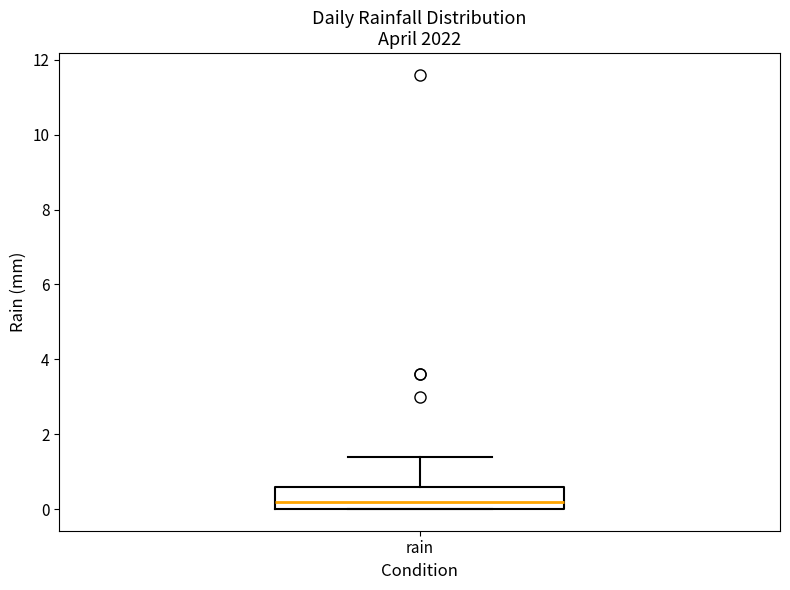

Read this box plot against the y-axis: the position of the median line, the range covered by the box, and the ends of both whiskers. The values are not printed on the chart, so give them approximately, as read against the axis.

median 0.2, box 0.0 to 0.6, whiskers 0.0 to 1.4